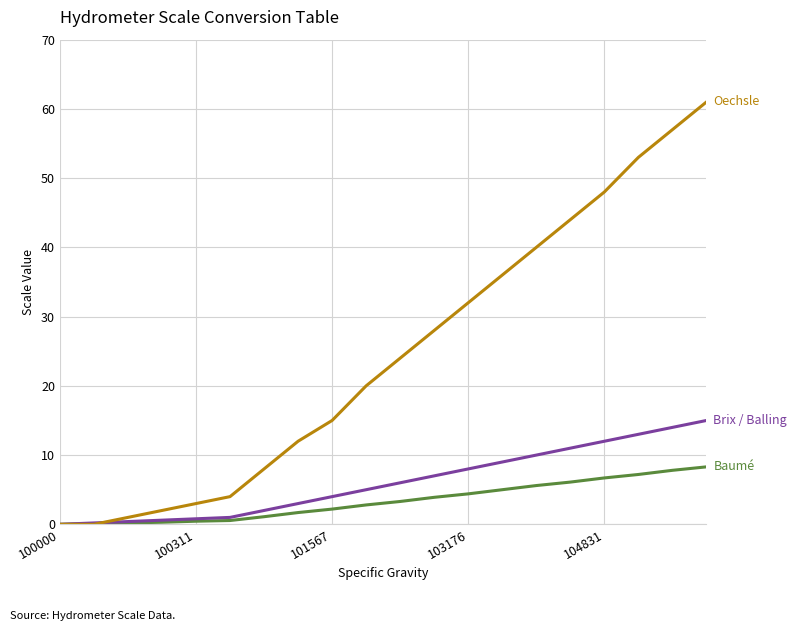

What is the greatest value displayed?

61.0